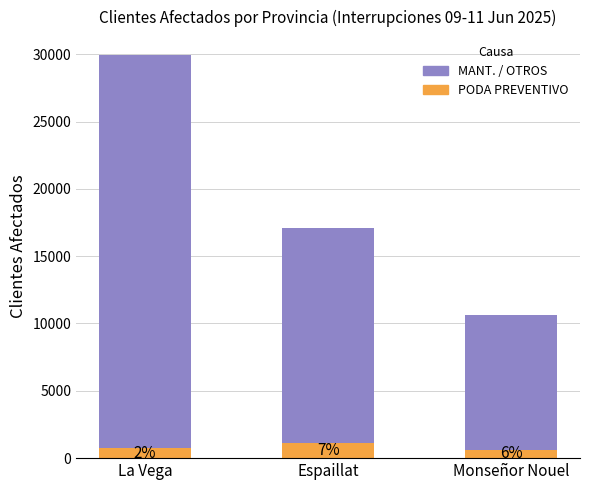

Which category has the highest value in the MANT. / OTROS series?

La Vega